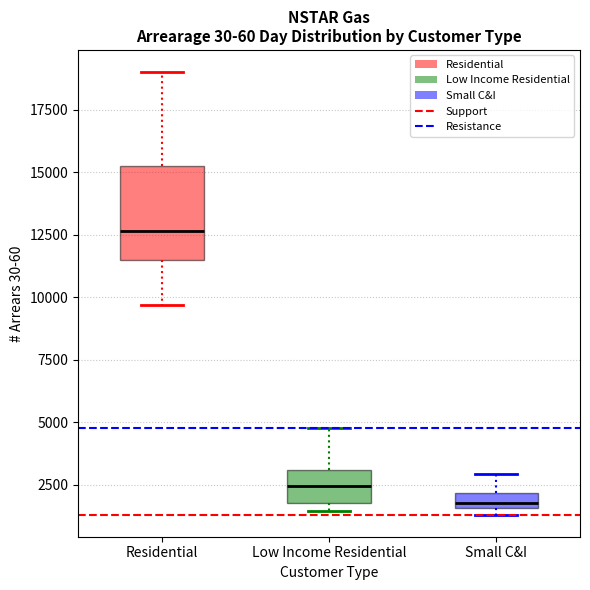

Where is the lower edge of the box for Residential on the y-axis? The values are not printed on the chart, so give them approximately, as read against the axis.

11500